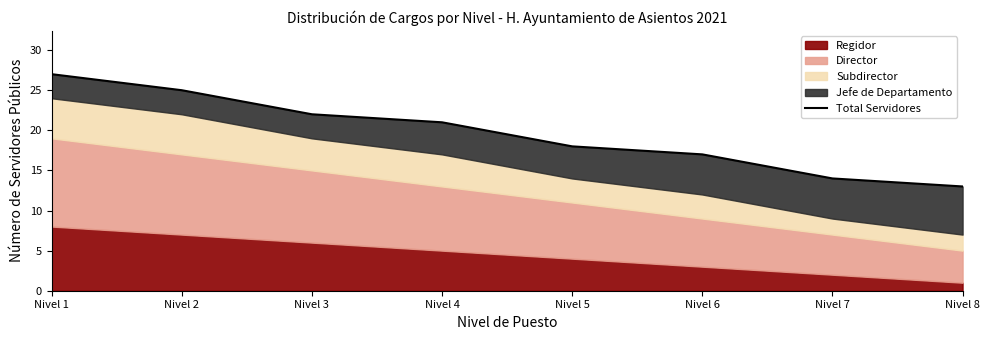

How many values exceed 21?

3